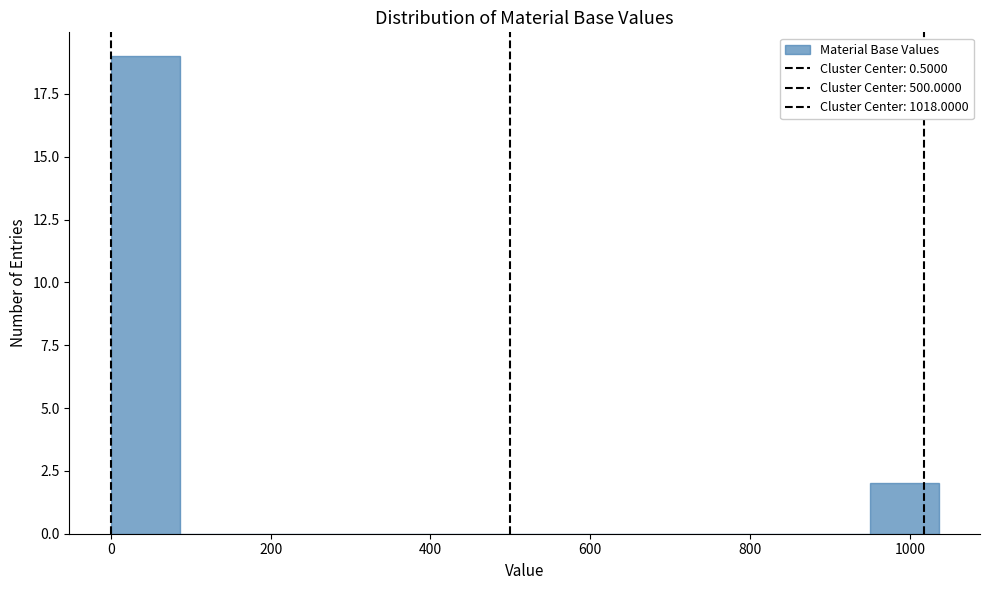

How tall is the bar that spans 0 to 80 on the x-axis? Neither the bar edges nor the heights are printed on the chart, so give them approximately, as read against the axes.

19